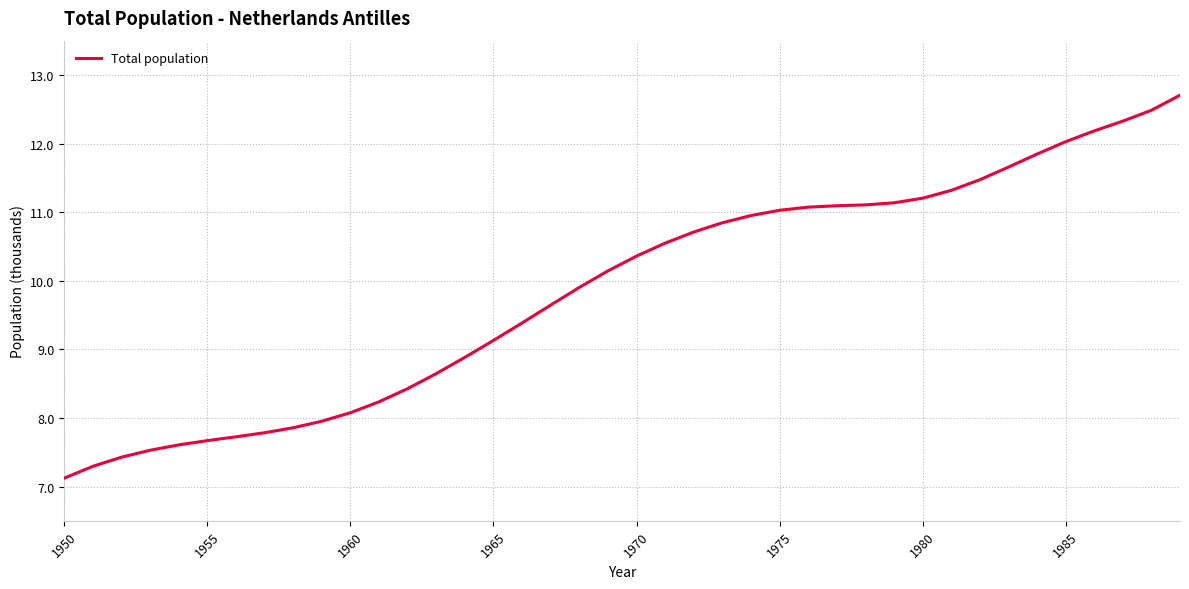

What is the greatest value displayed?

12.7